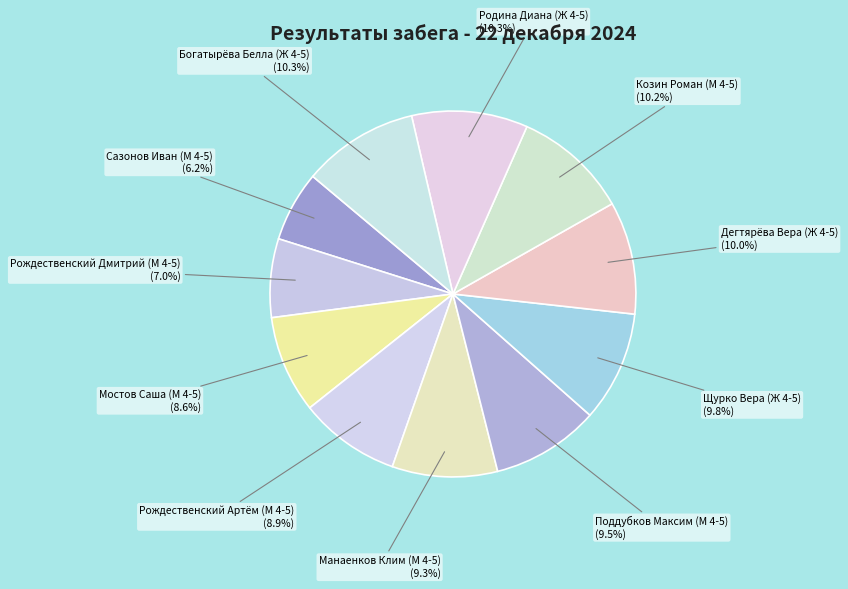

How much of the chart is everything except Манаенков Клим (М 4-5)?

90.7%